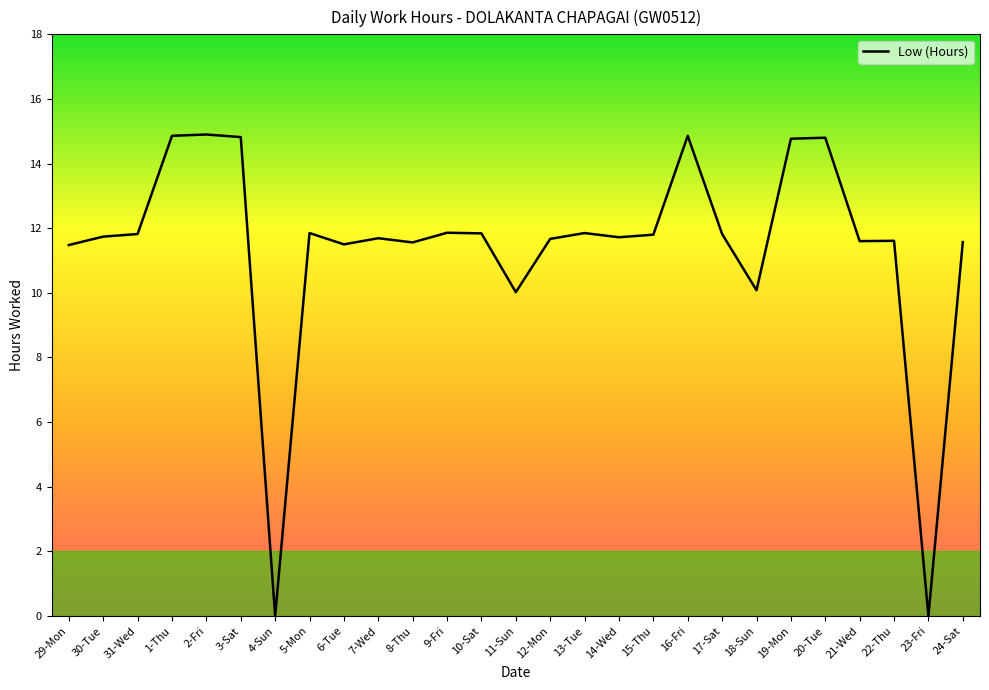

What is the greatest value displayed?

14.9